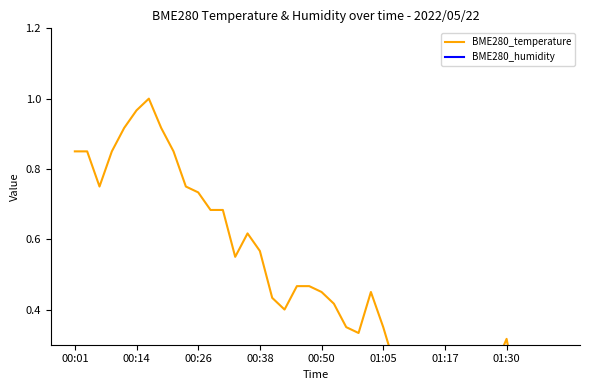

What value does the BME280_temperature series have at 00:26?

0.7